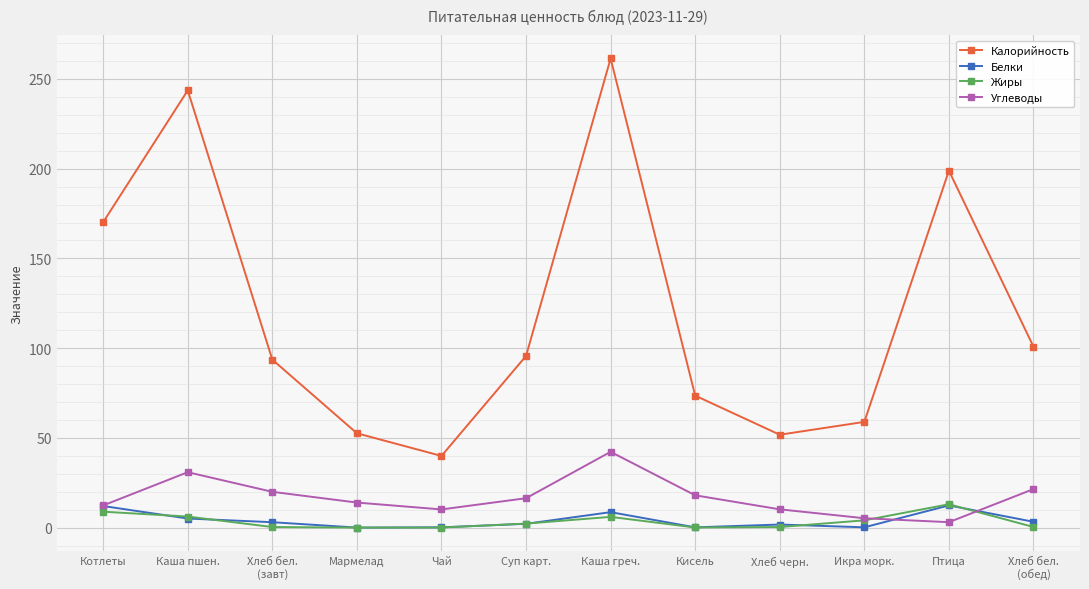

True or false: Калорийность and Углеводы intersect in this chart.

False